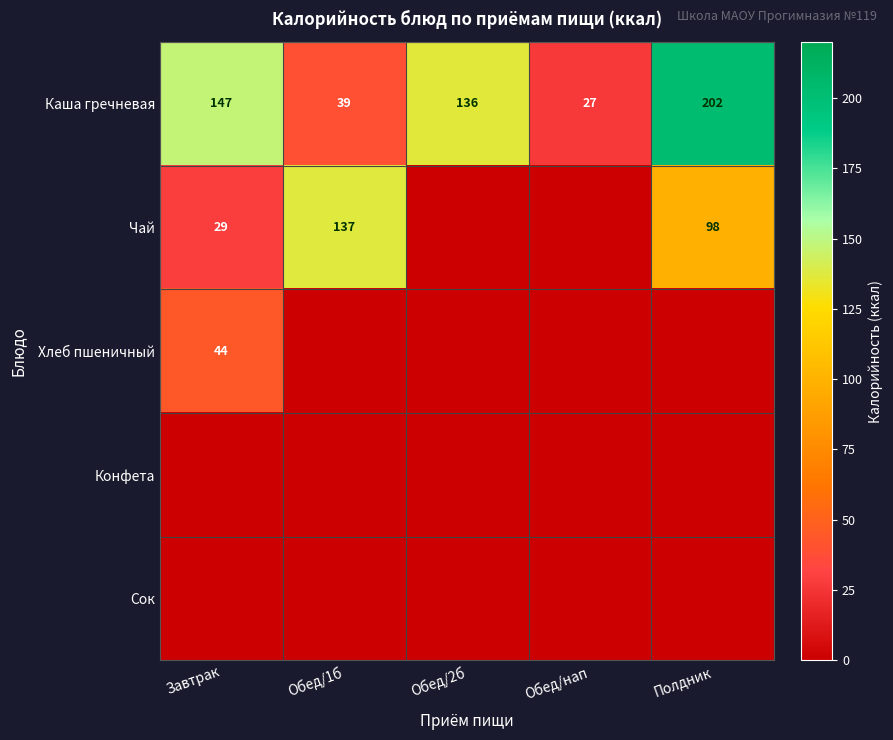

At which category is the sum across all series the highest?

Полдник